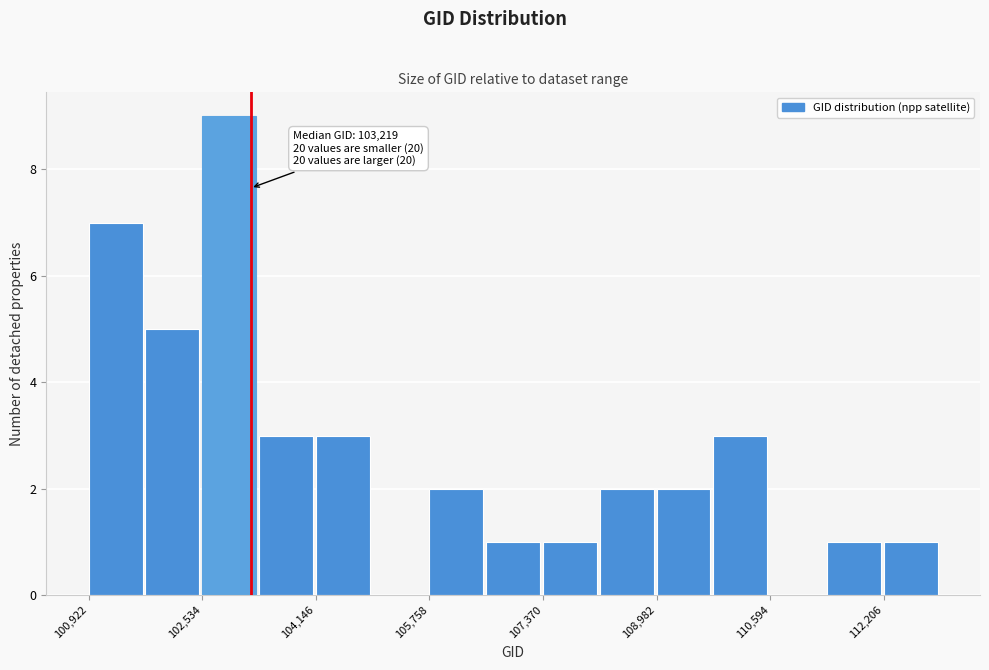

Over which range of the x-axis is the bar tallest?

102600 to 103400